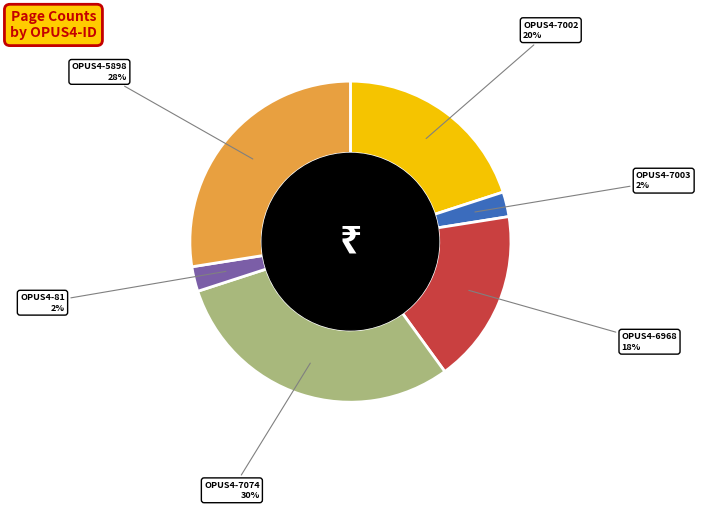

How many segments does this pie chart have?

6